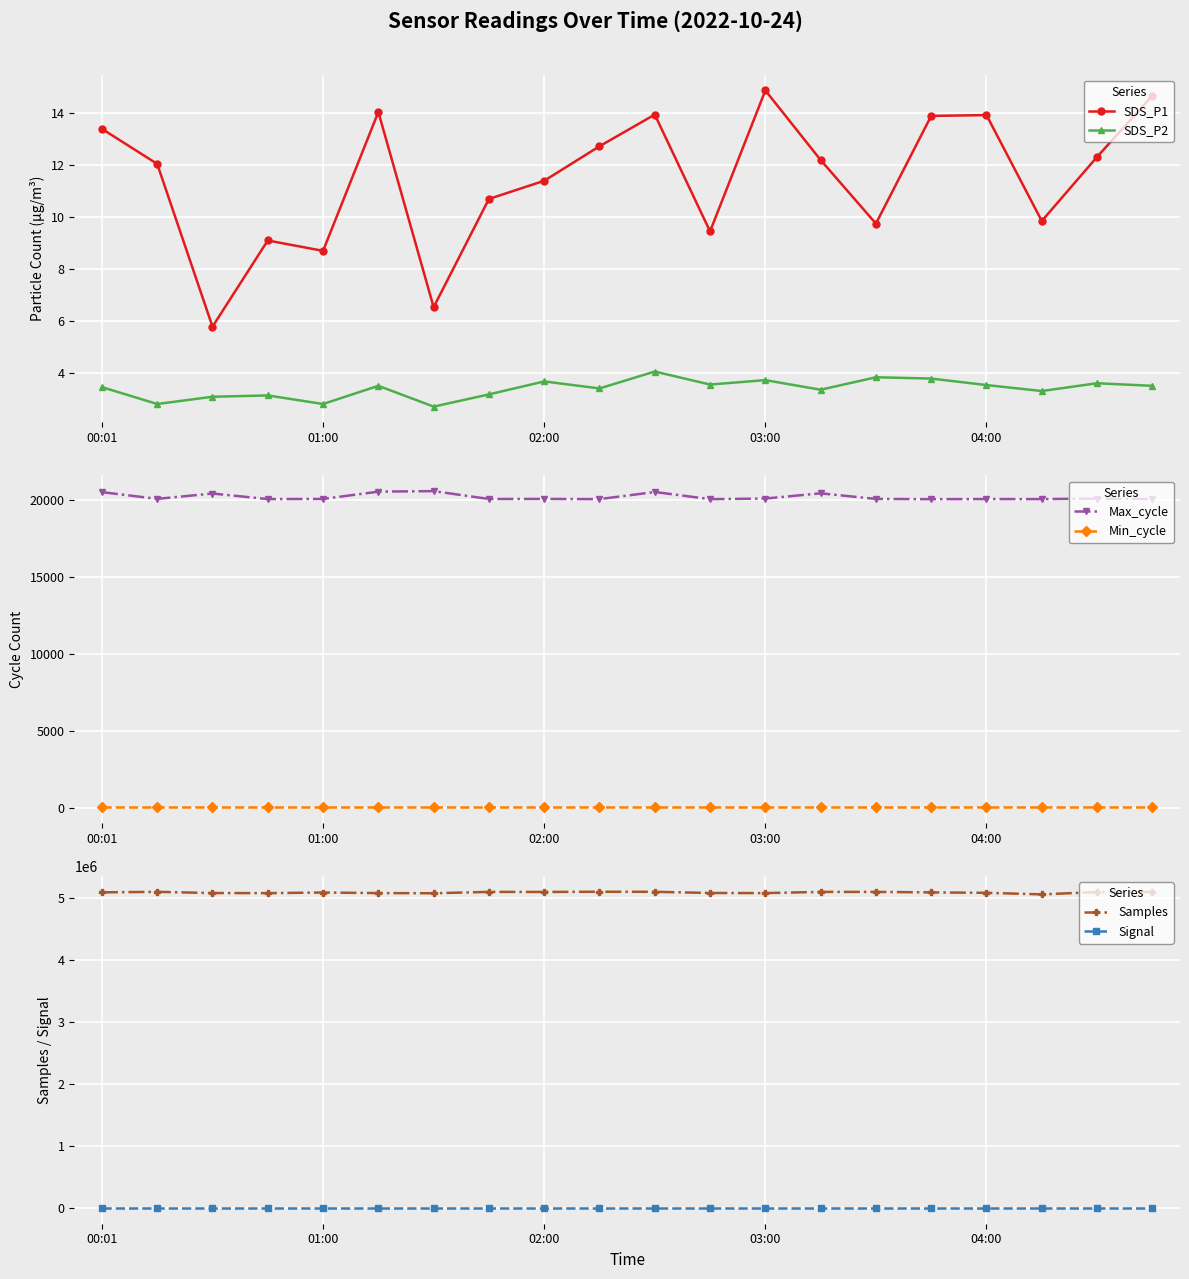

What is the difference between the maximum and minimum values in the SDS_P1 series?

9.1